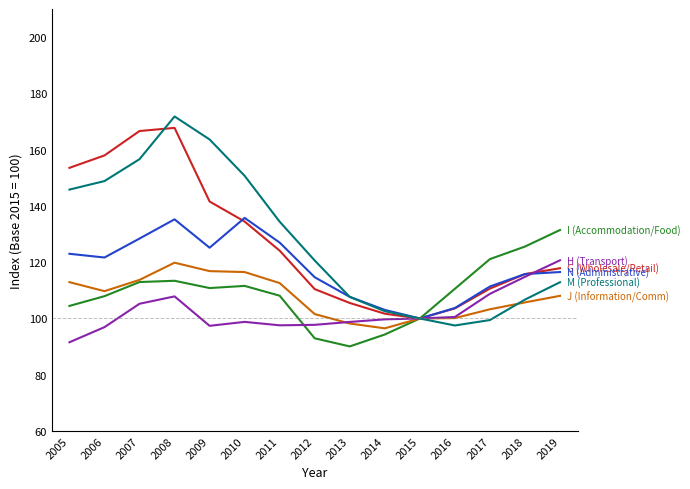

Which category has the highest value across all series?

2008